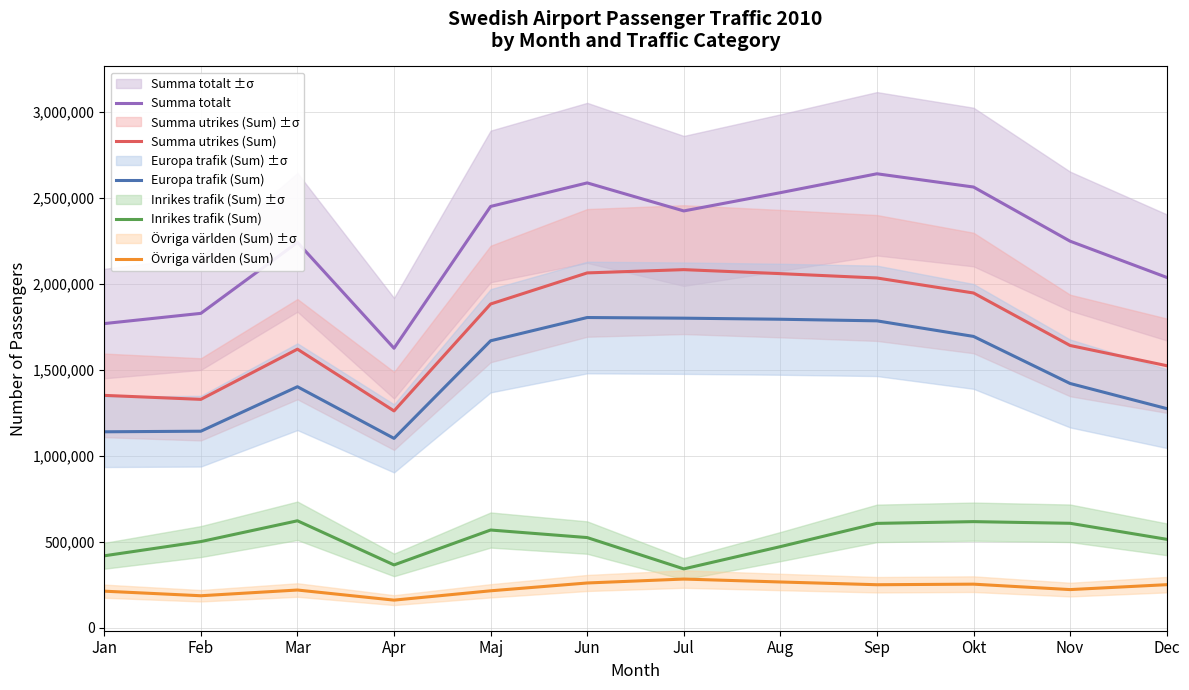

What is the approximate value of Övriga världen (Sum) at Apr, to the nearest 10?

159640